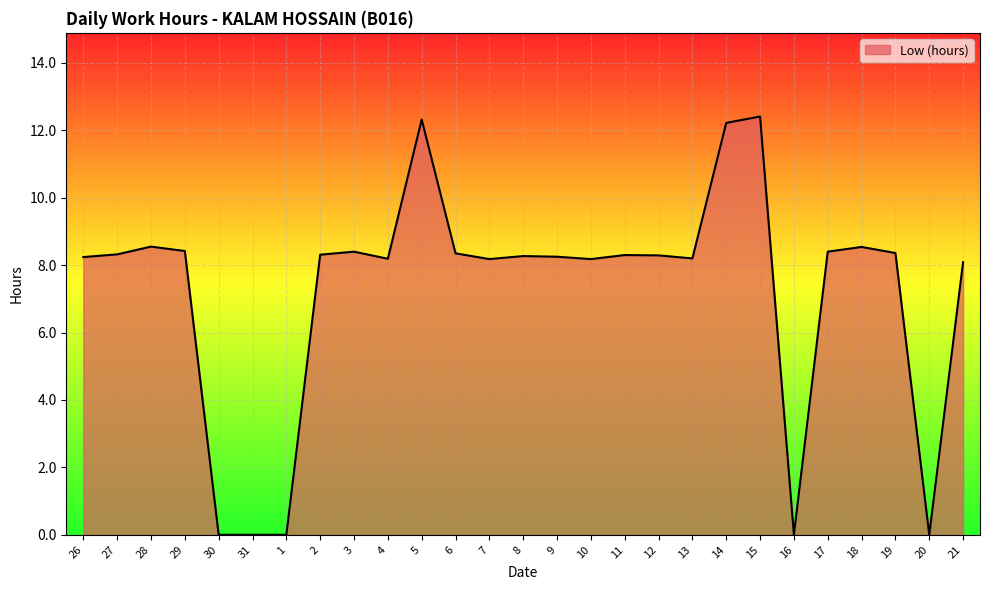

What is the change in value from 30 to 7?

+8.2